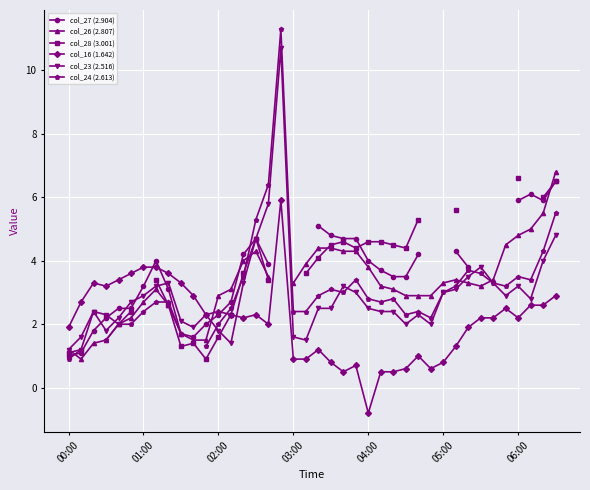

What is the maximum value for col_23 (2.516)?

10.7